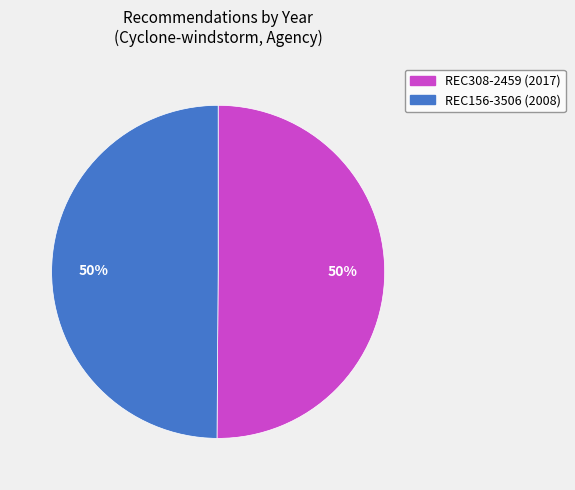

The REC308-2459 slice represents 50% of the pie. True or false?

True